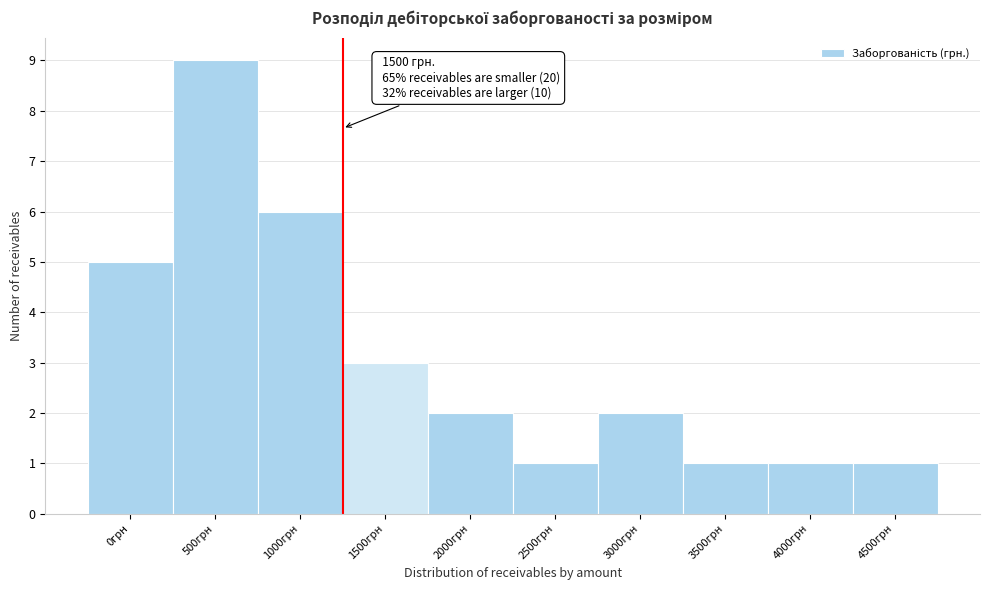

Reading right to left, extract all data points from this chart.

1	1	1	2	1	2	3	6	9	5